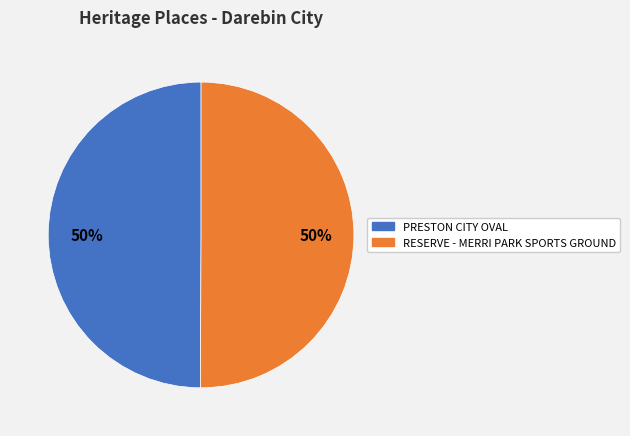

Is it true that RESERVE - MERRI PARK SPORTS GROUND is 50% of the pie?

True